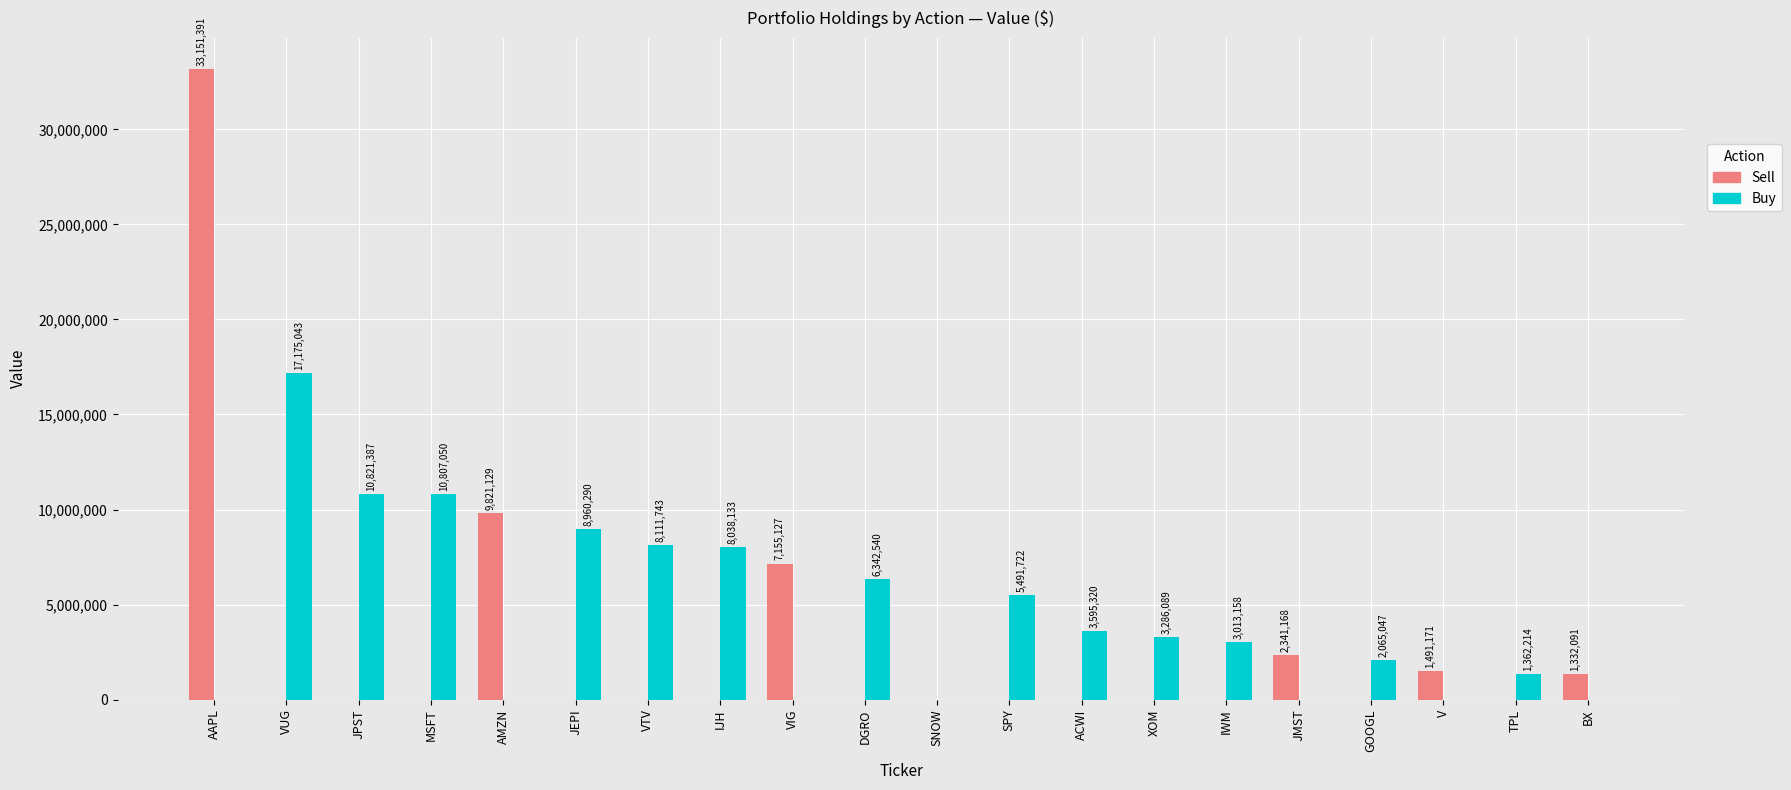

Which series changed the most between VUG and BX?

Buy